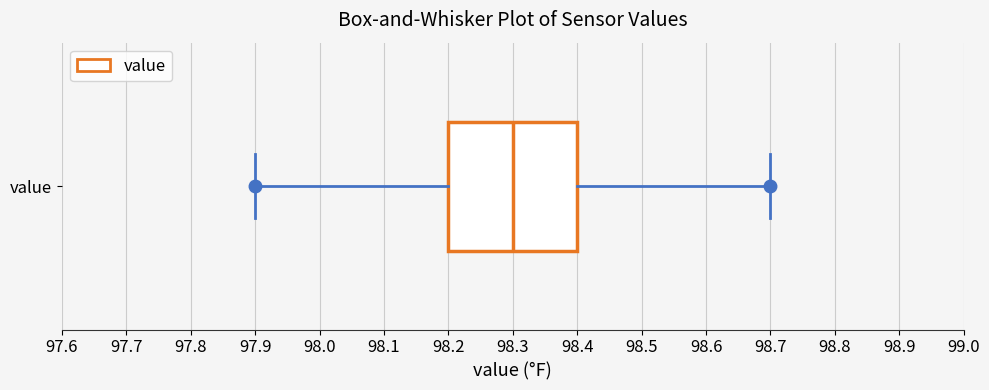

Transcribe this box plot: give where the median line is, the range the box spans, and where the two whiskers end, as read against the x-axis. The values are not printed on the chart, so give them approximately, as read against the axis.

median 98.3, box 98.2 to 98.4, whiskers 97.9 to 98.7